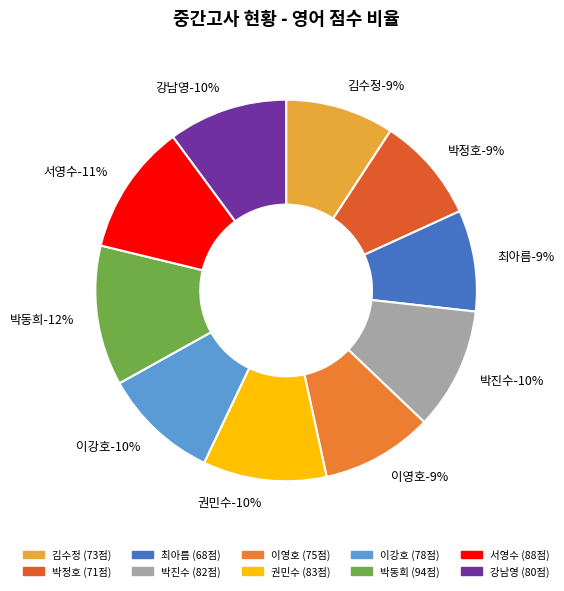

Which has a higher value, 박정호 or 박동희?

박동희